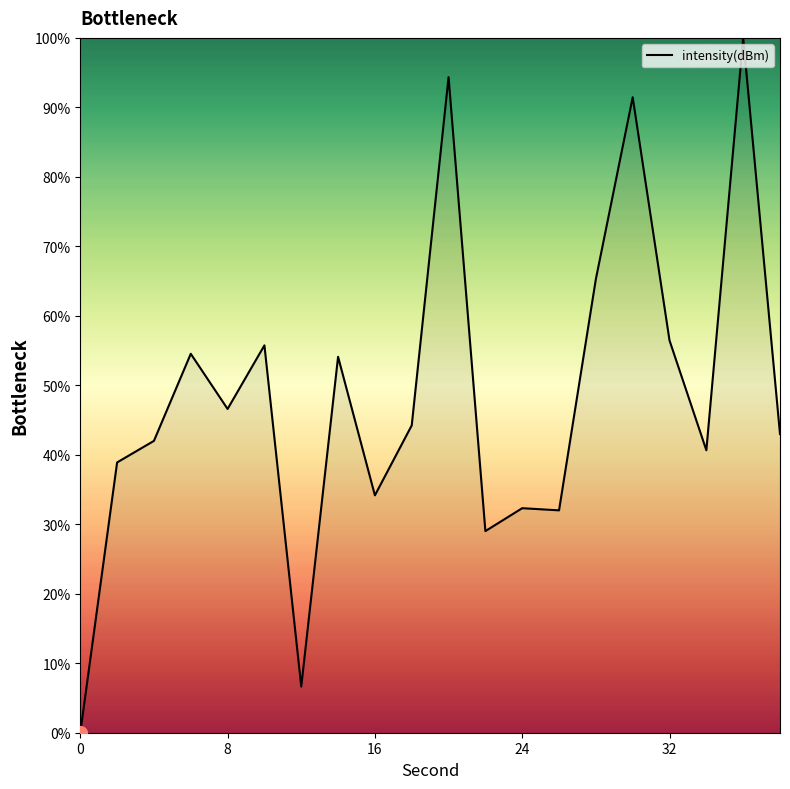

Does the chart have visible grid lines?

No